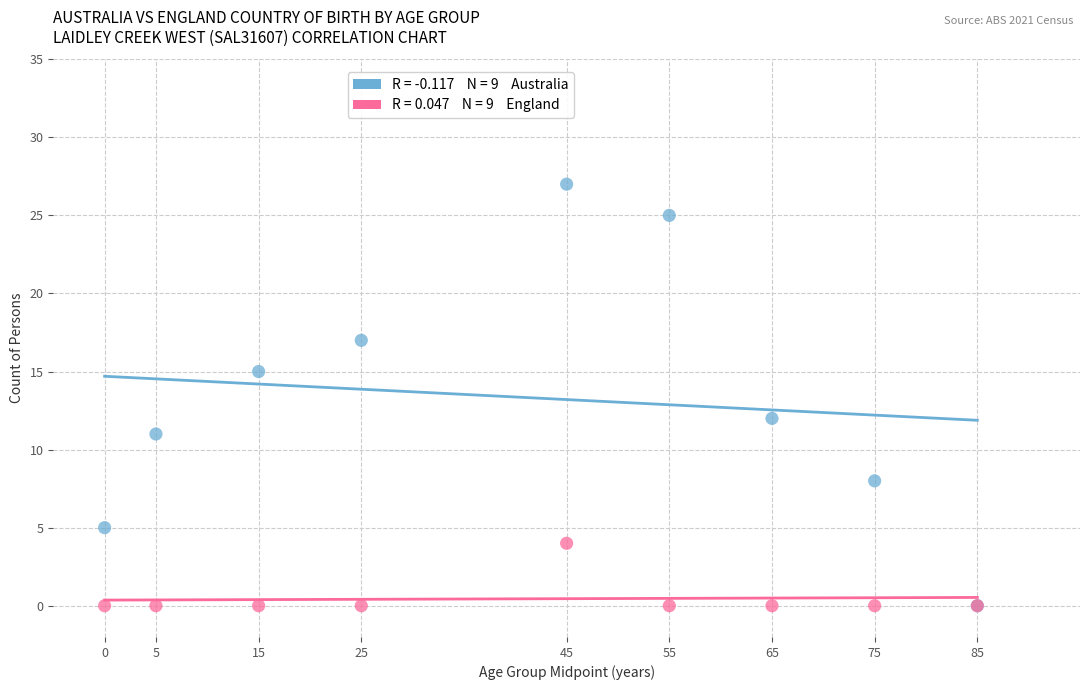

Across all series, what Y value is closest to 13?

12